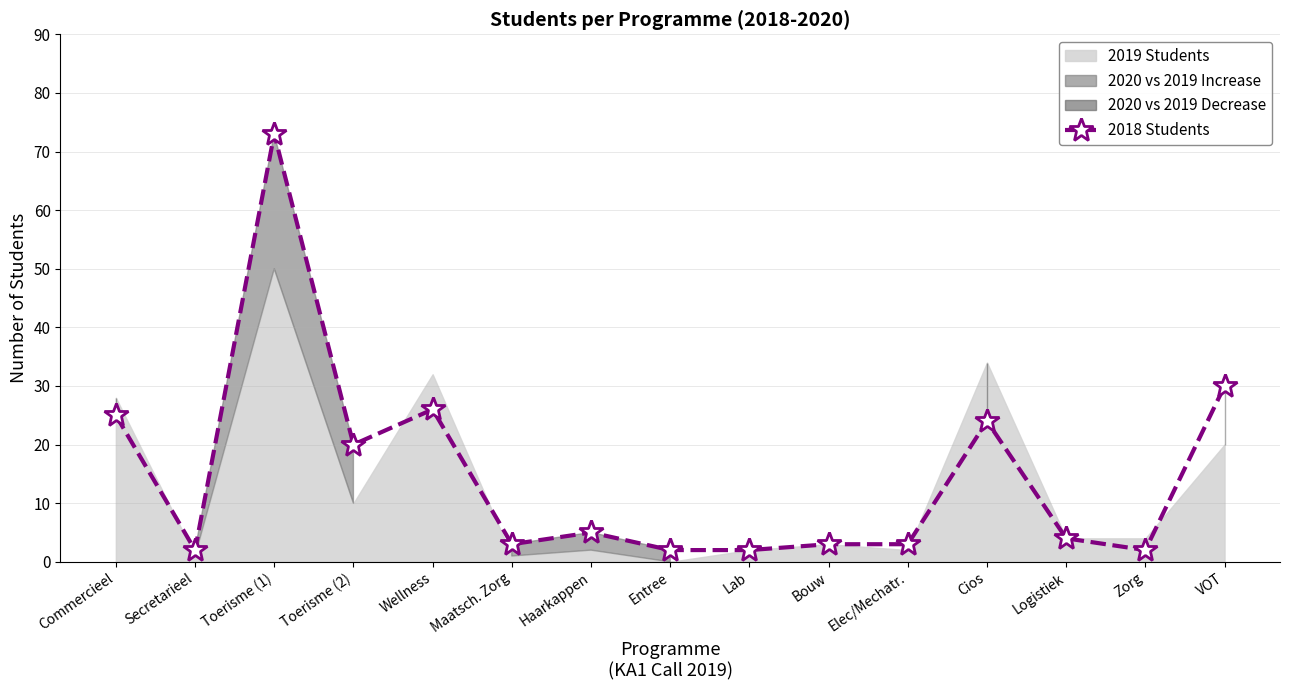

What is the sum of all values?

224